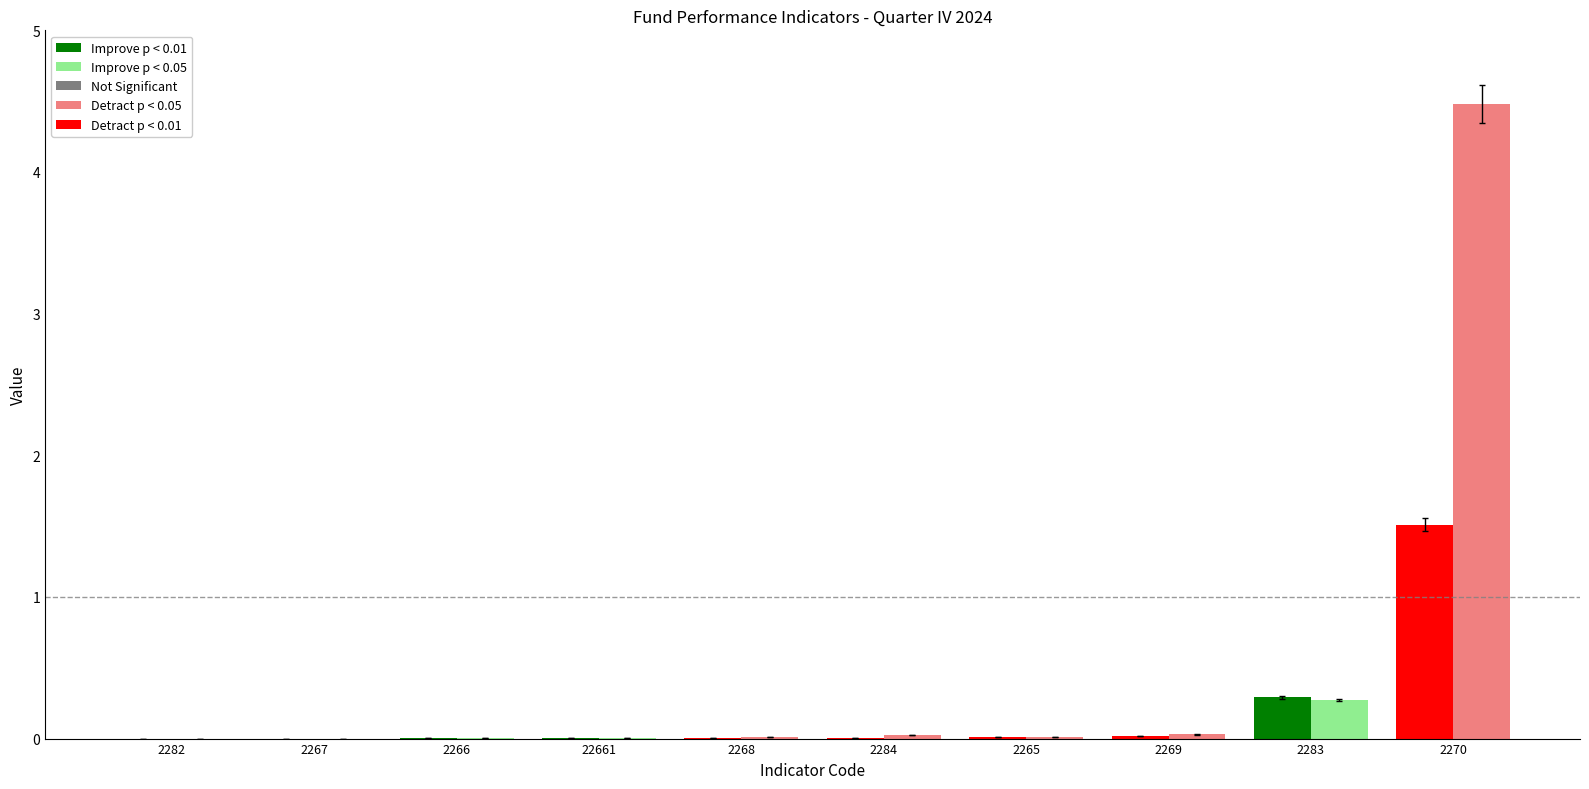

Which label corresponds to the largest value in the chart?

2270